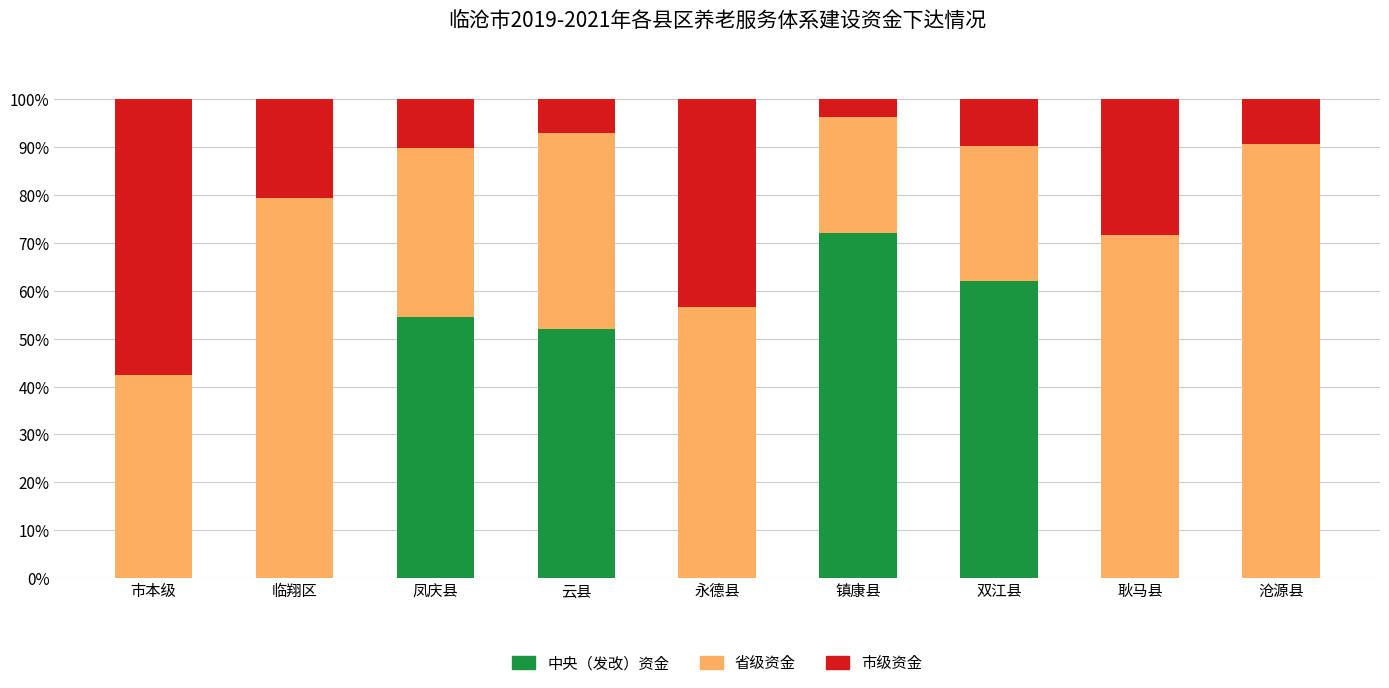

What is the total value across all series at 临翔区?

100.0